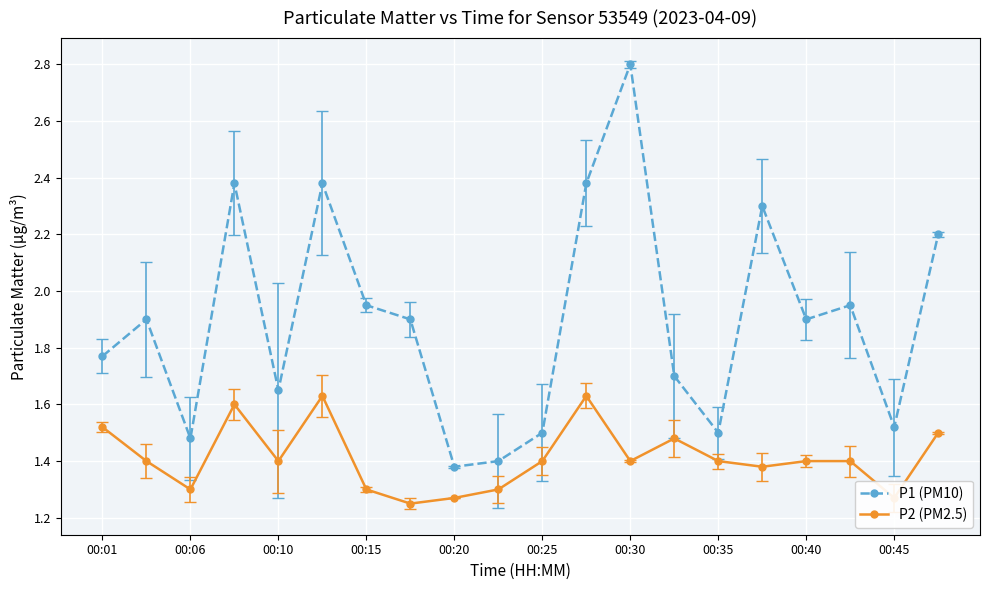

Which series has the largest range (max minus min)?

P1 (PM10)